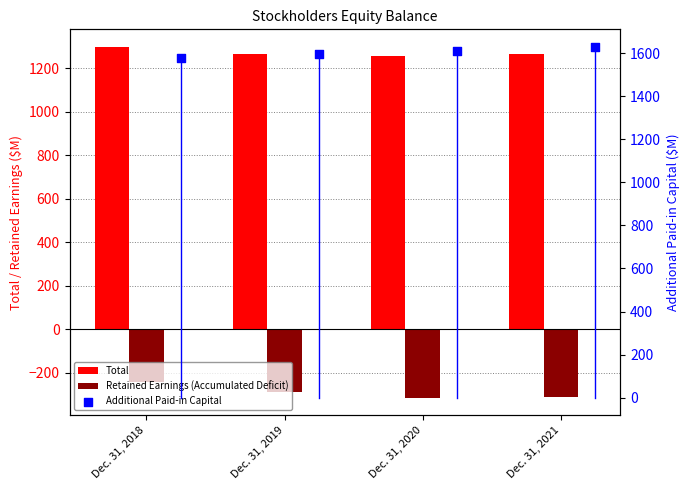

Which series has the largest Y range (max minus min)?

Retained Earnings (Accumulated Deficit)